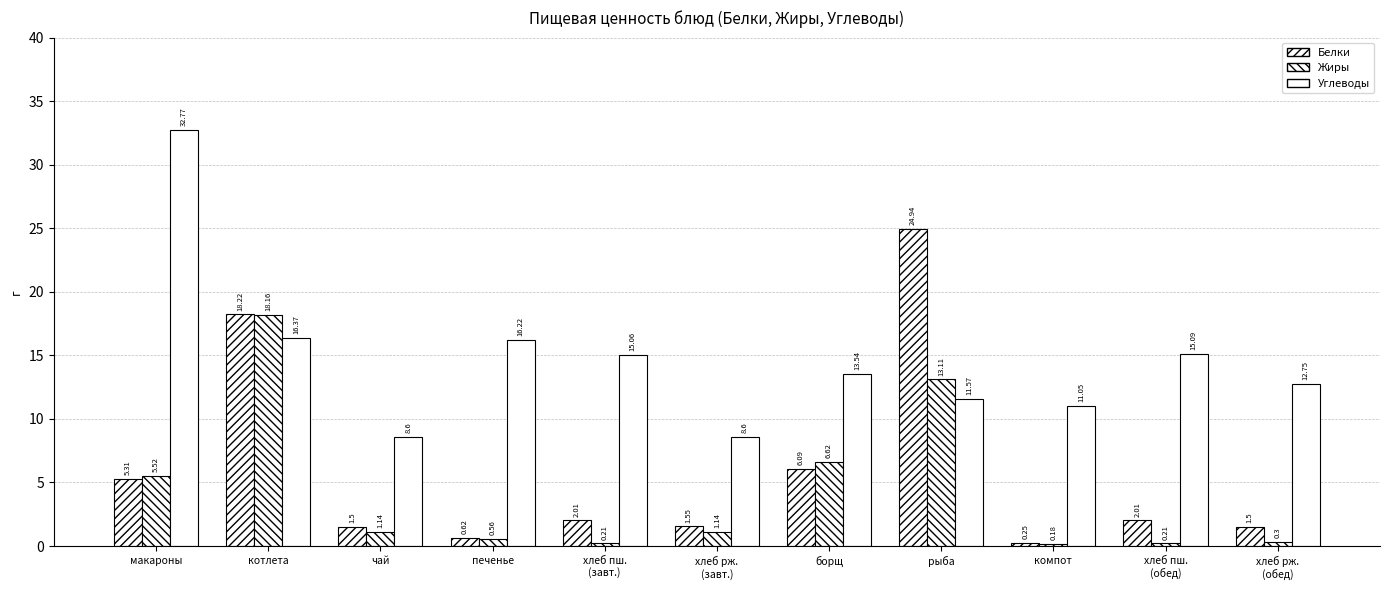

How many categories are shown in the chart?

11